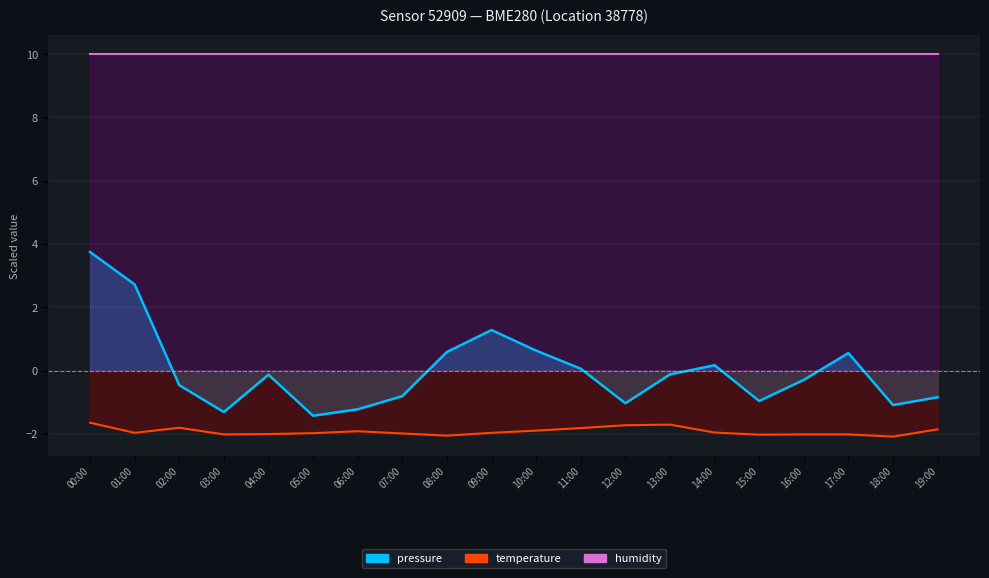

How many data points in pressure are above 0?

8